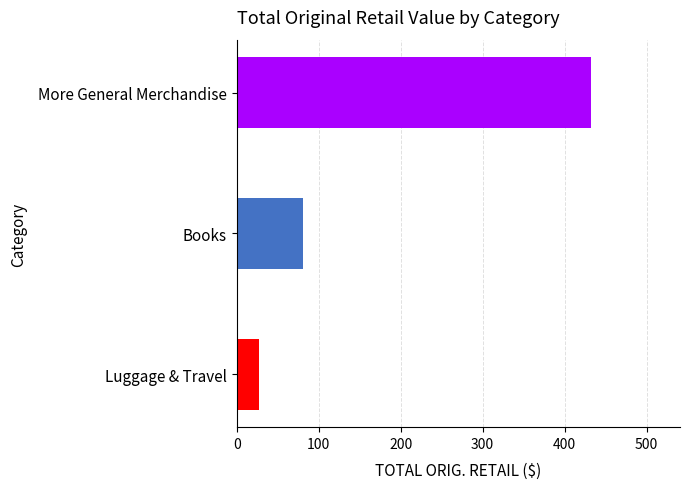

What is the minimum value shown in the chart?

27.0